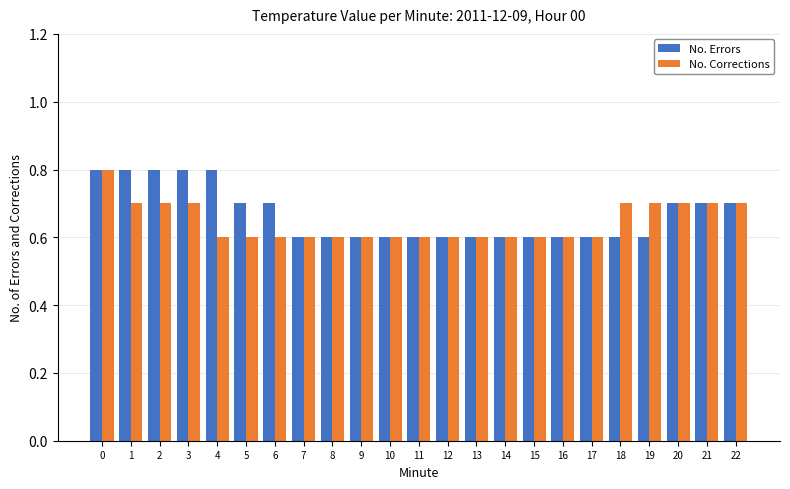

How many groups of bars are there?

23